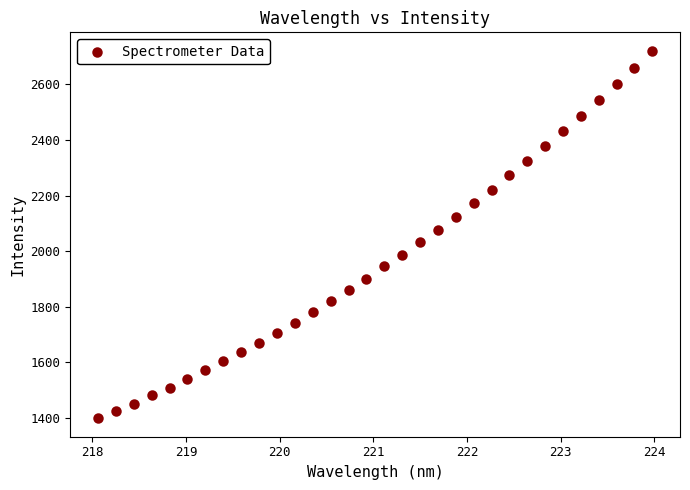

What is the range of Y values (max minus min)?

1322.5